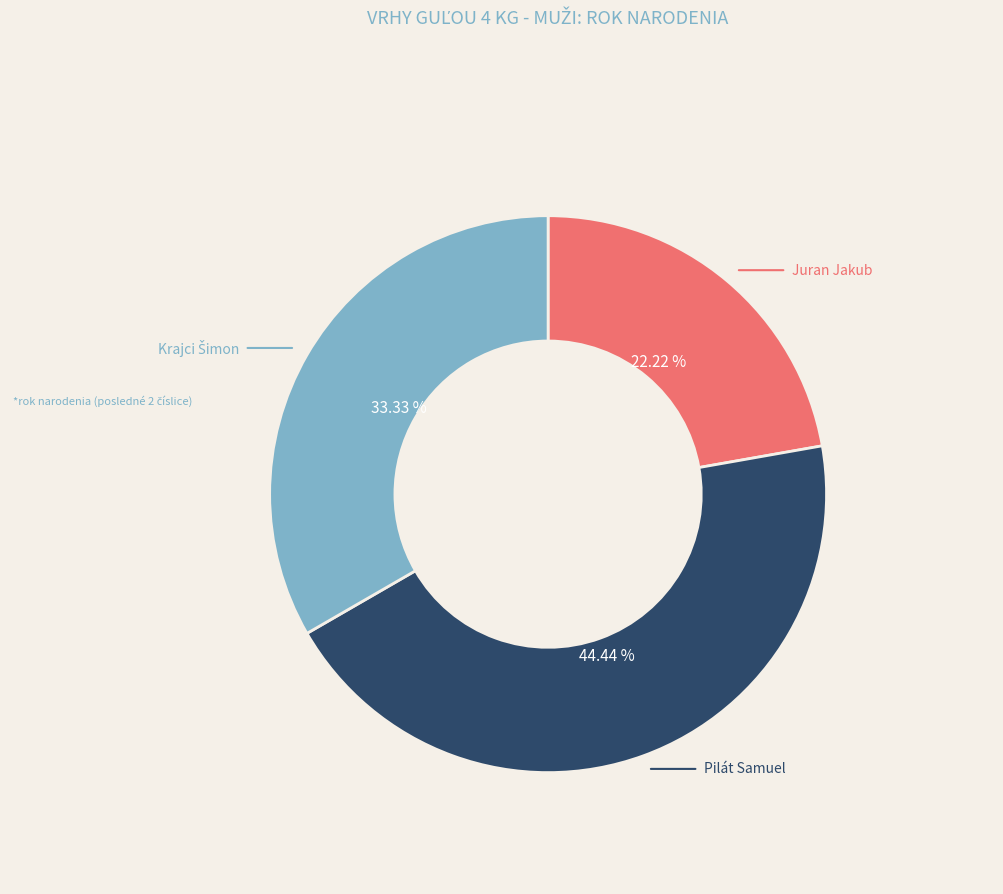

Is there a majority slice in this chart?

No